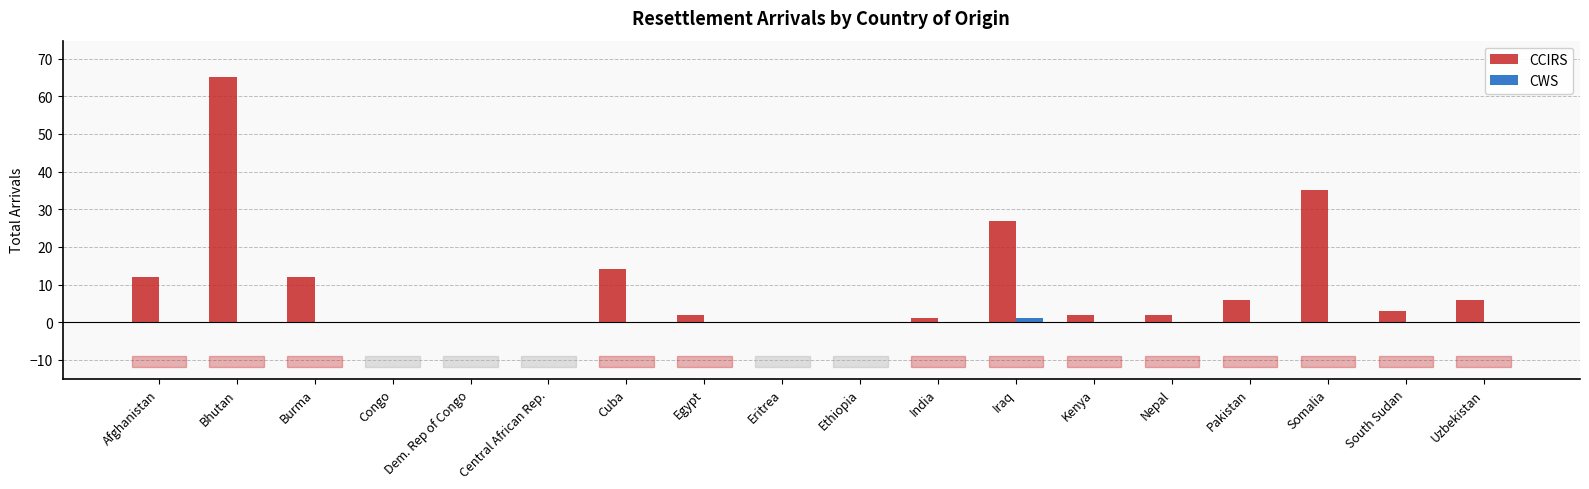

Reading right to left, what are all the values shown in this chart?

CCIRS: Uzbekistan=6	South Sudan=3	Somalia=35	Pakistan=6	Nepal=2	Kenya=2	Iraq=27	India=1	Ethiopia=0	Eritrea=0	Egypt=2	Cuba=14	Central African Rep.=0	Dem. Rep of Congo=0	Congo=0	Burma=12	Bhutan=65	Afghanistan=12
CWS: Uzbekistan=0	South Sudan=0	Somalia=0	Pakistan=0	Nepal=0	Kenya=0	Iraq=1	India=0	Ethiopia=0	Eritrea=0	Egypt=0	Cuba=0	Central African Rep.=0	Dem. Rep of Congo=0	Congo=0	Burma=0	Bhutan=0	Afghanistan=0